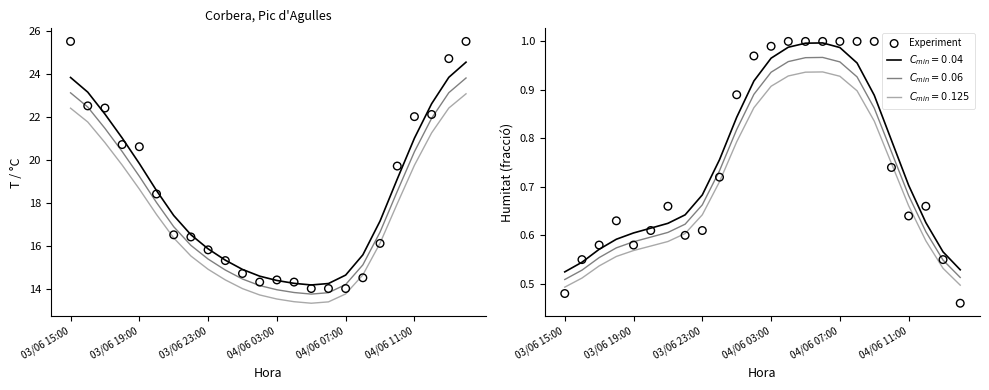

What is the change in value from 8 to 23?

-0.1